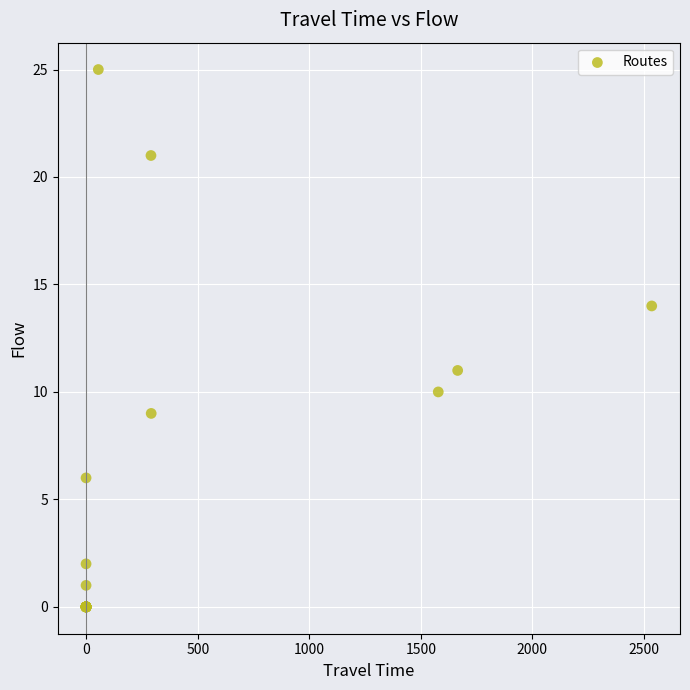

What Y value in the scatter plot is closest to 12?

11